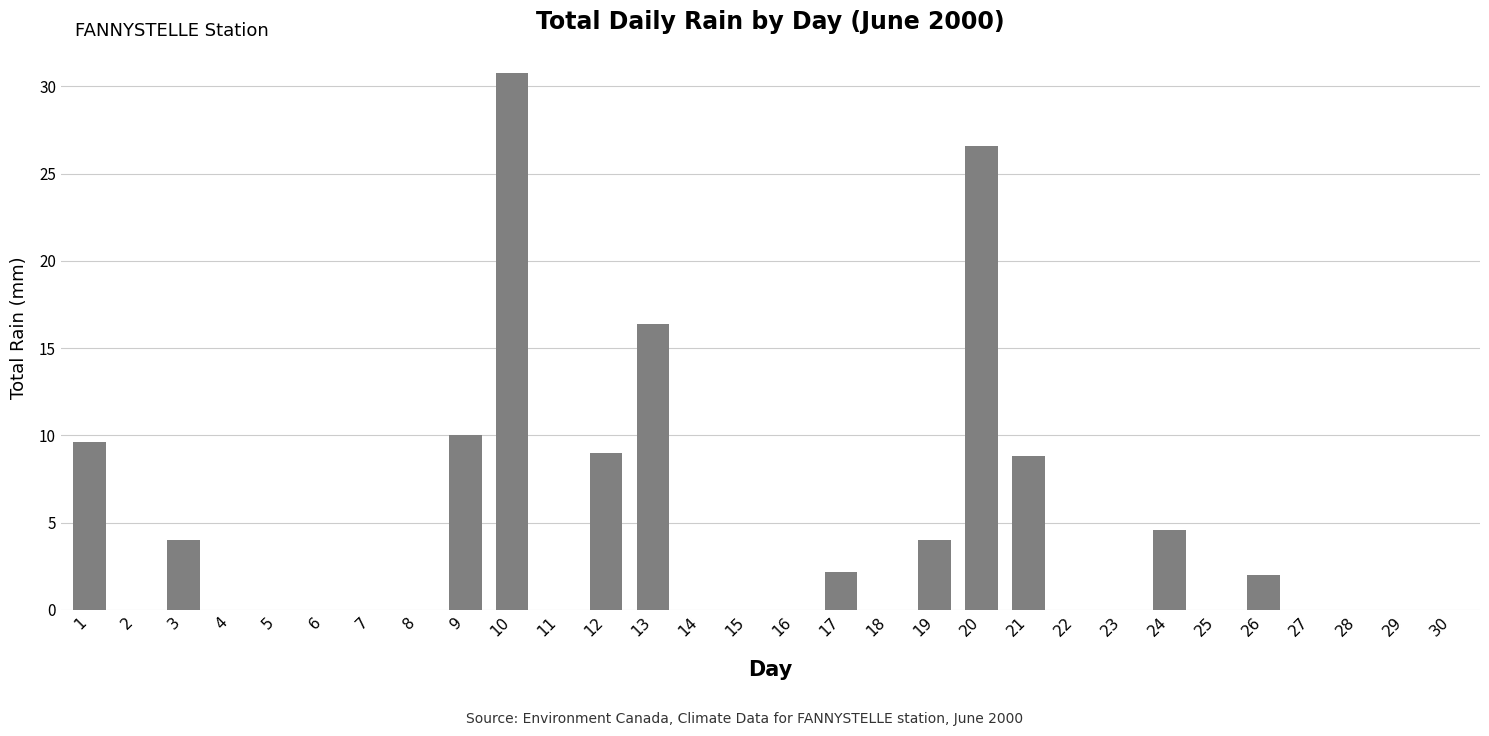

What is the sum of the values at 21 and 19?

12.8